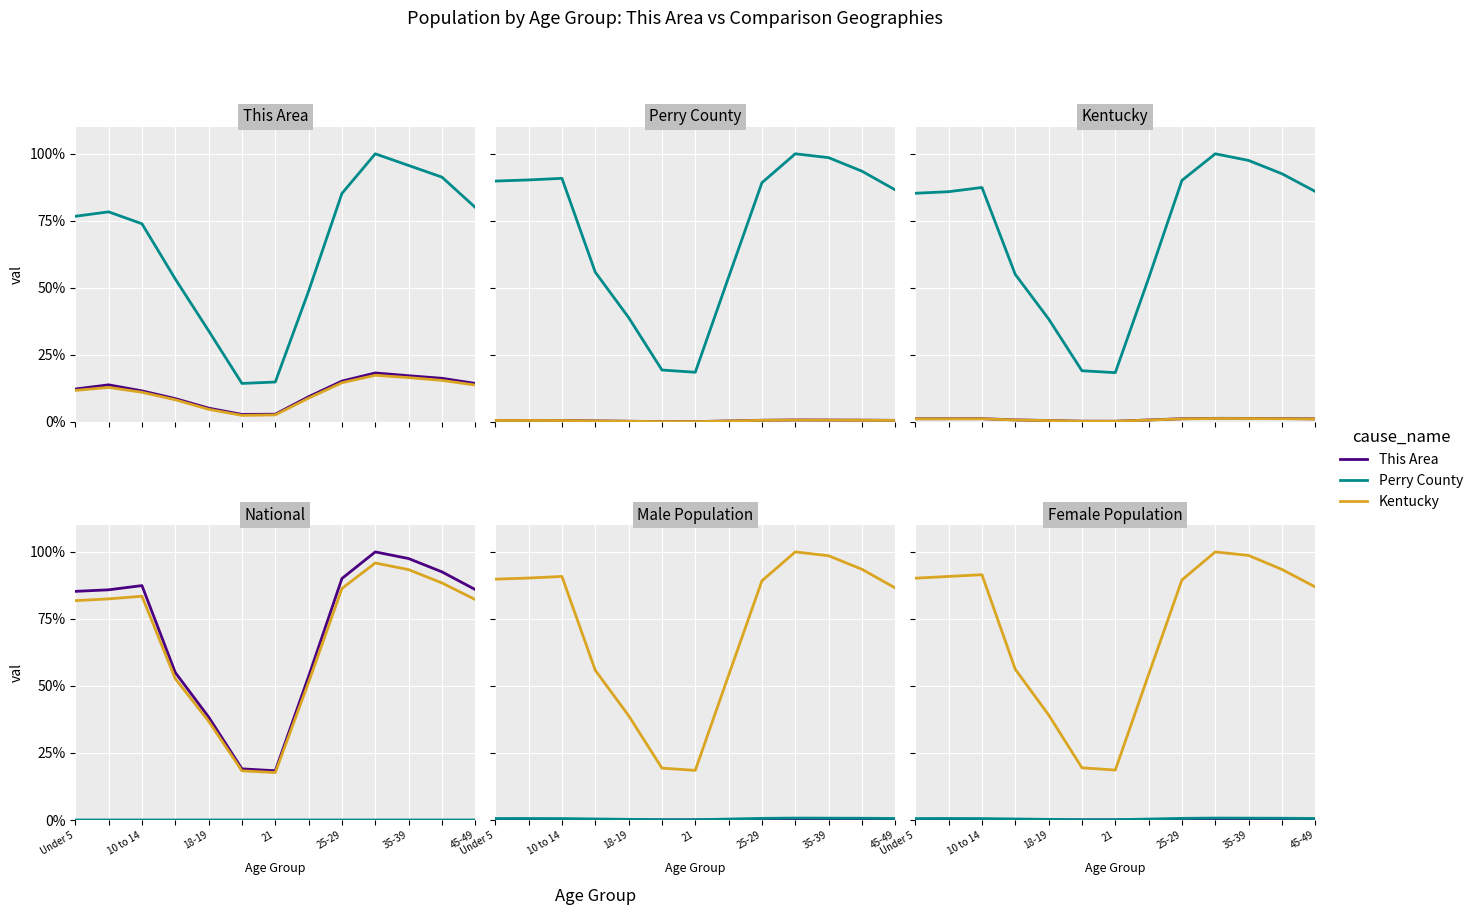

Is this an area chart (filled region under the line)?

No